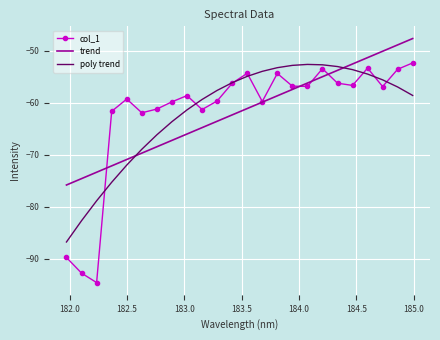

How many intersections are there between poly trend and col_1?

7